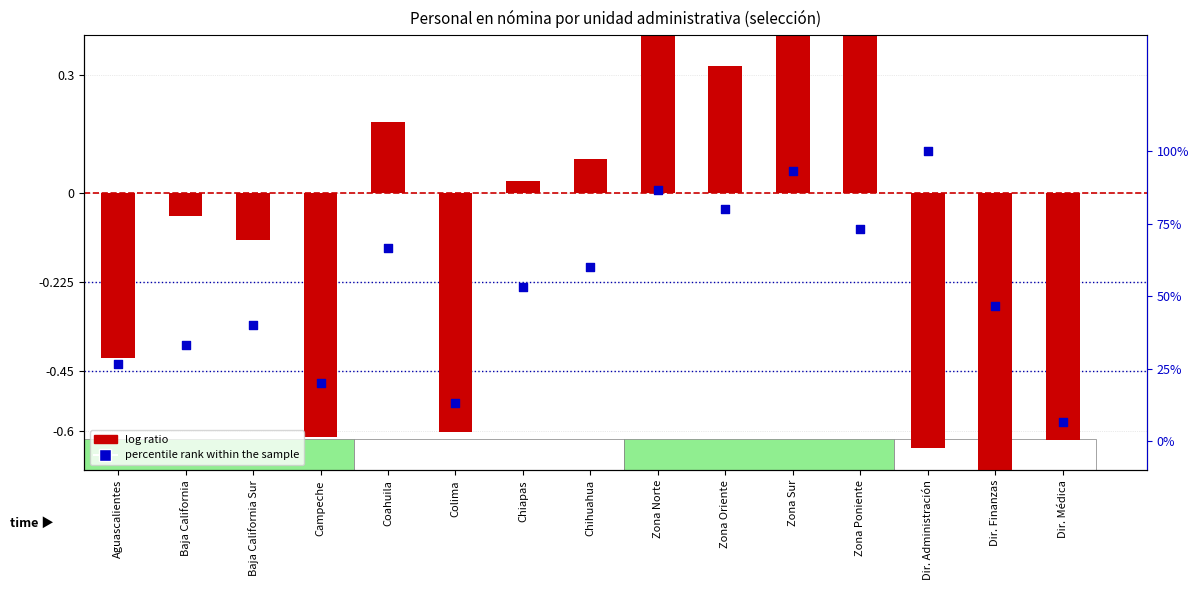

At how many categories does at least one series exceed 1?

1